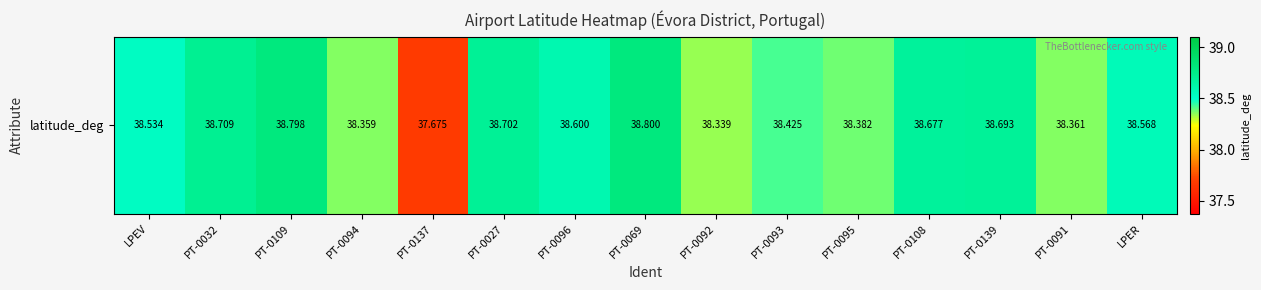

The chart shows a value of 62.0 at PT-0109. True or false?

False